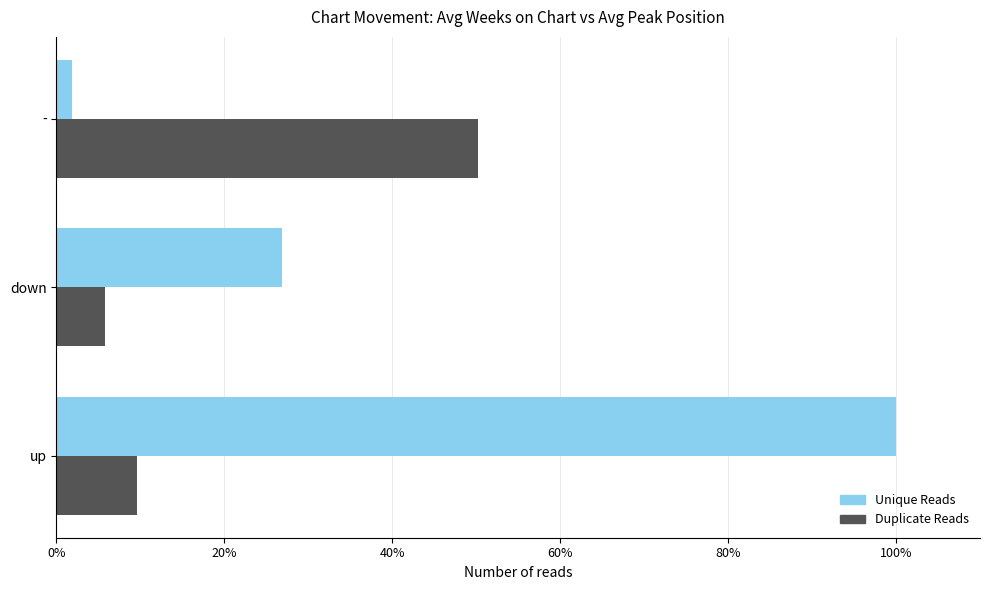

How many data points in Unique Reads are less than 26?

1